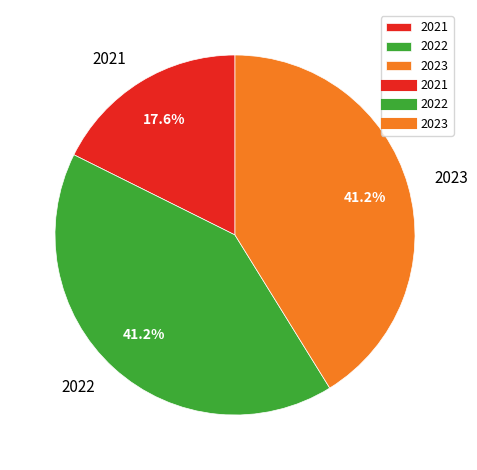

What is the smallest slice in the pie chart?

2021